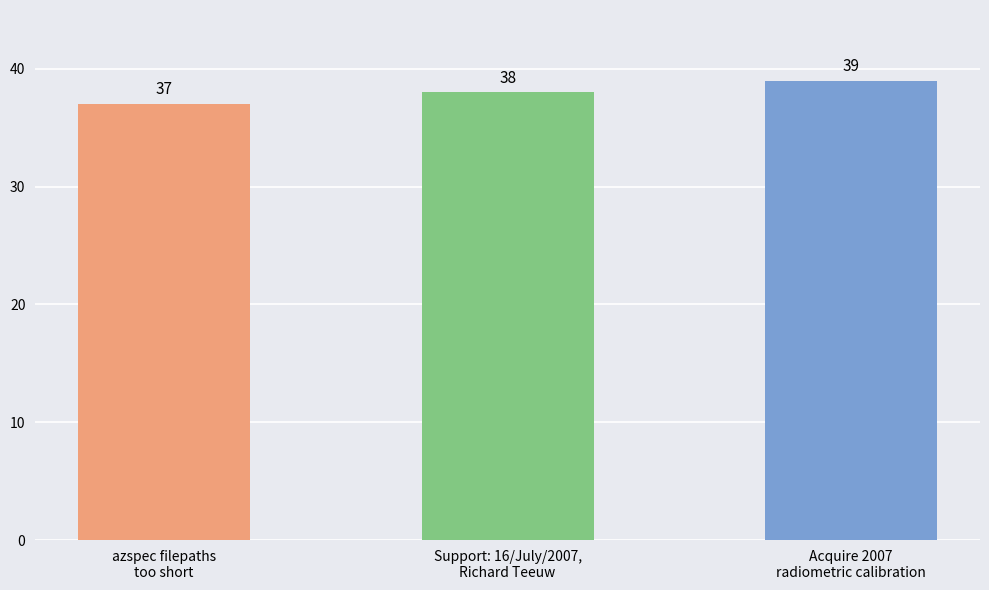

What is the difference between the values at Acquire 2007
radiometric calibration and azspec filepaths
too short?

2